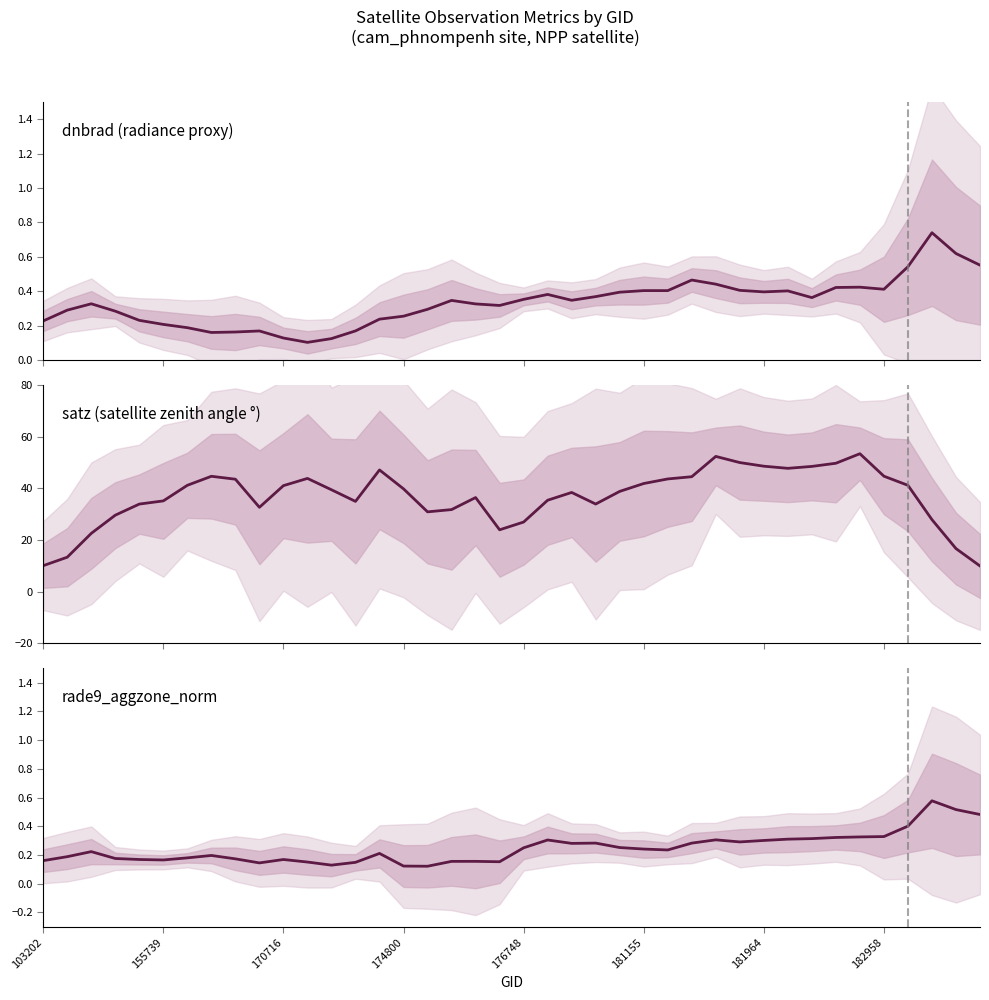

Rank the categories by dnbrad value from highest to lowest.

37, 38, 39, 36, 27, 28, 34, 33, 35, 29, 25, 26, 31, 30, 24, 21, 23, 32, 20, 22, 17, 170716, 18, 19, 16, 155739, 174800, 15, 14, 176748, 103202, 181155, 181964, 13, 9, 8, 182958, 10, 12, 11